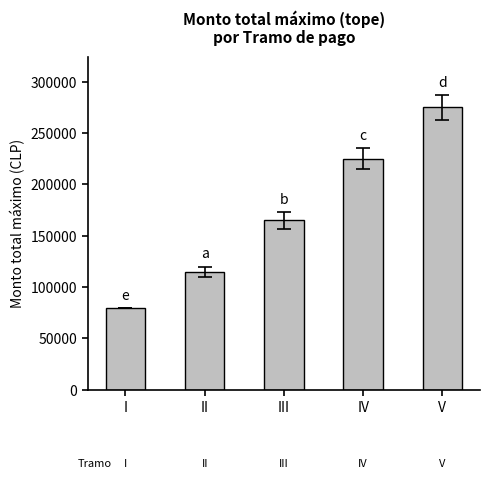

Does the chart contain stacked bars?

No